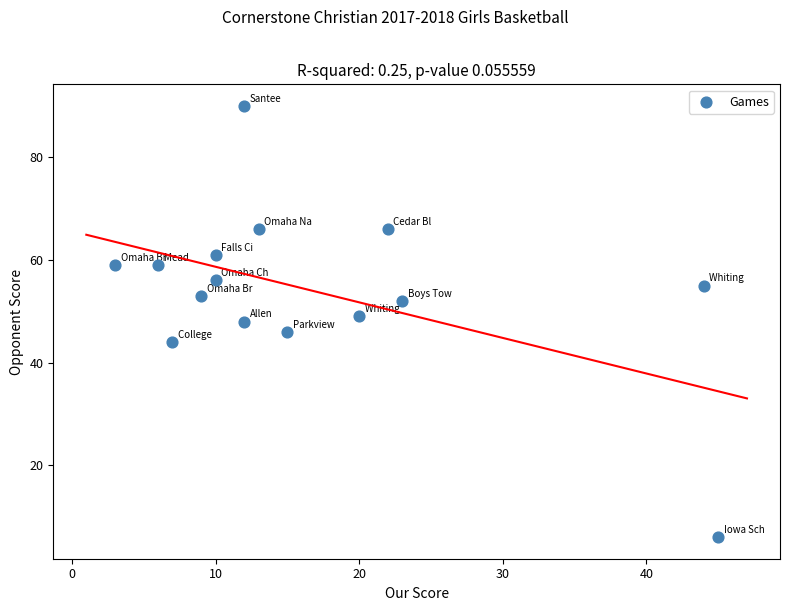

What is the range of X values (max minus min)?

42